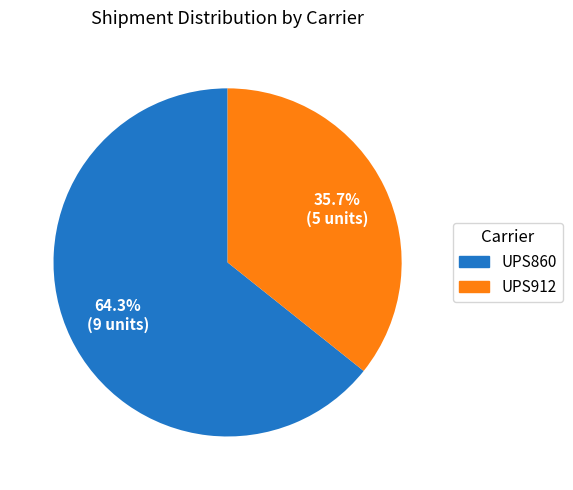

To the nearest percent, what is the average slice percentage?

50%